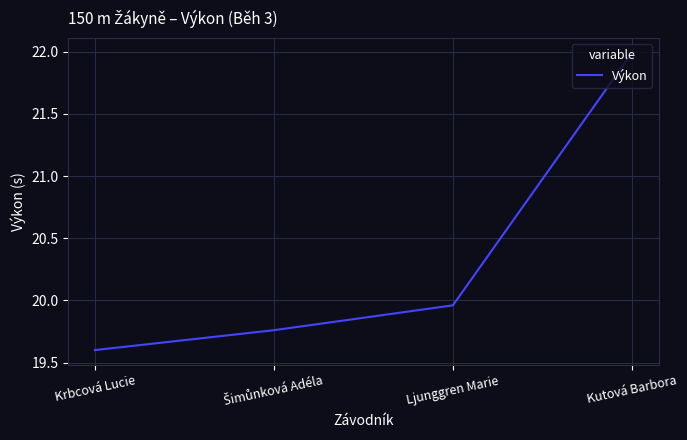

At which label is the value closest to 20?

Ljunggren Marie